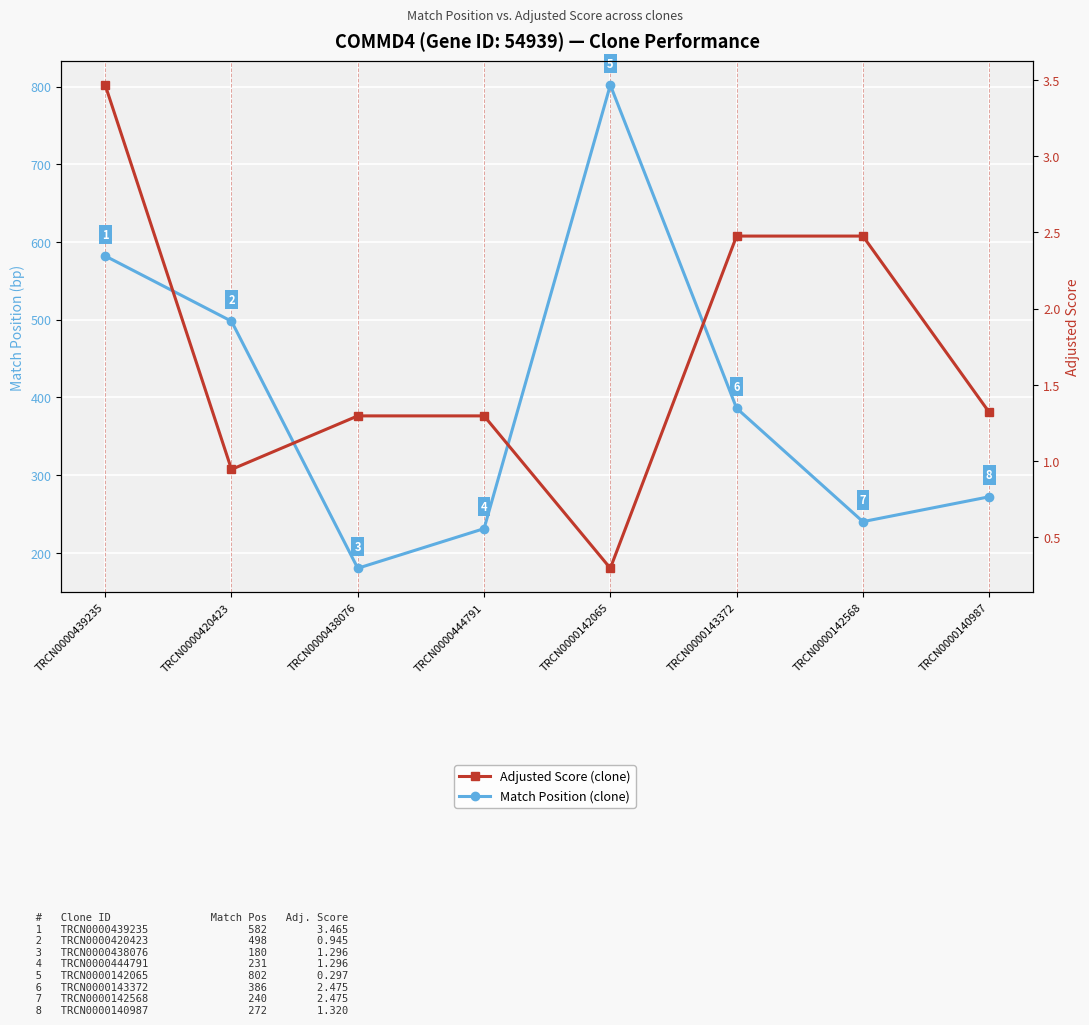

What are all the series names shown in the legend?

Match Position, Adjusted Score